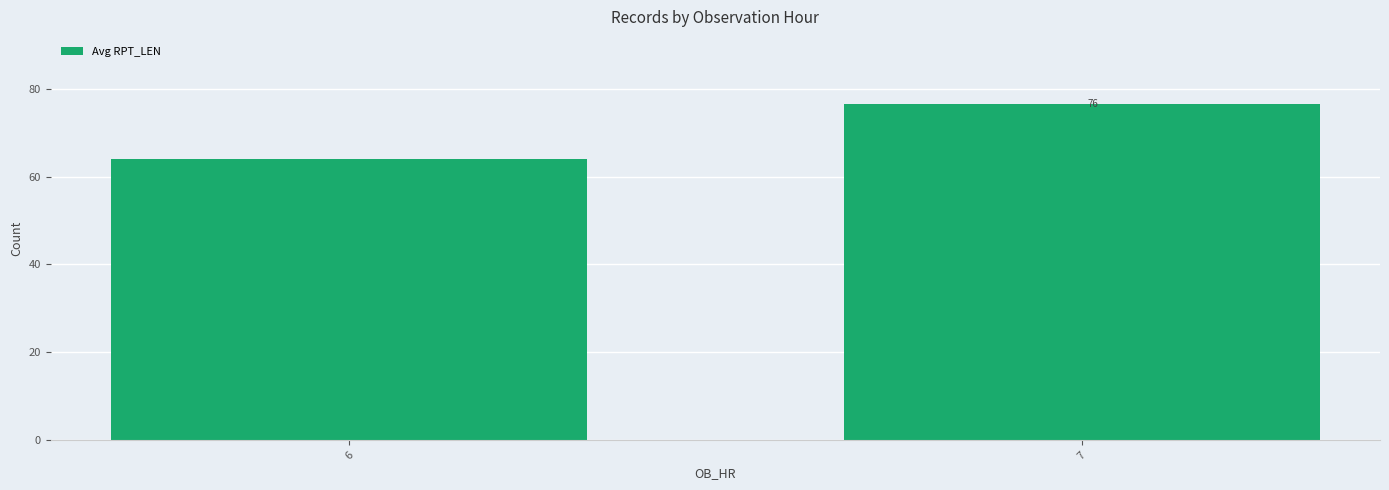

Does the chart contain any negative values?

No